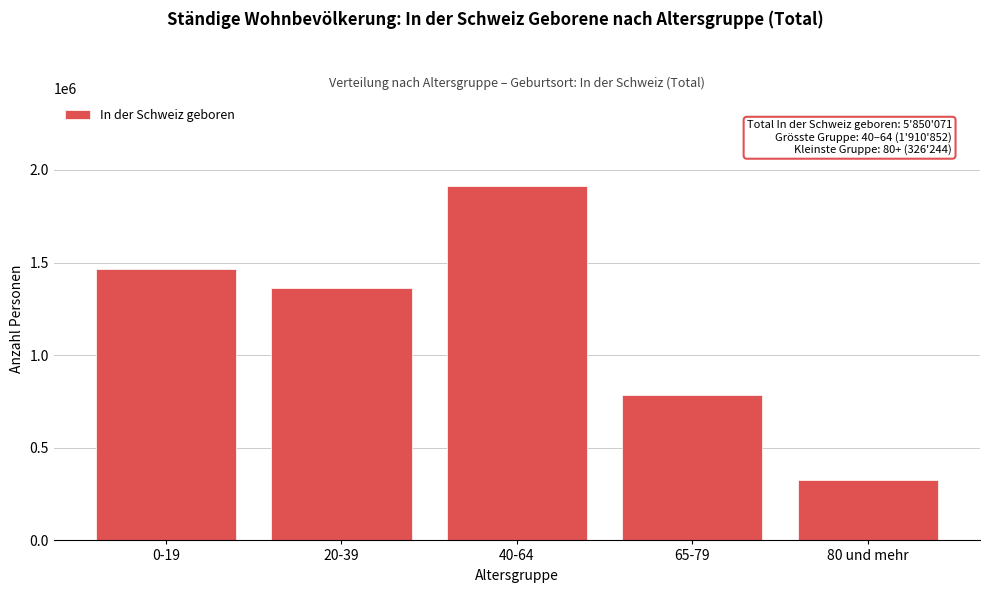

Reading left to right, list all the values displayed in this chart.

0-19=1466652	20-39=1364007	40-64=1910852	65-79=782316	80 und mehr=326244